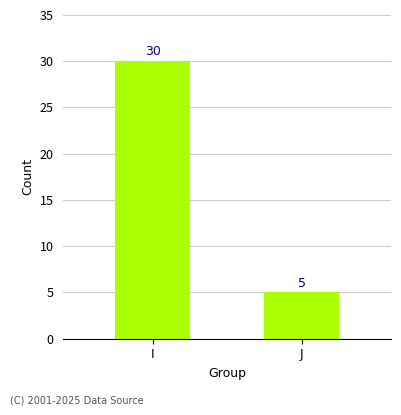

Which has a higher value, J or I?

I